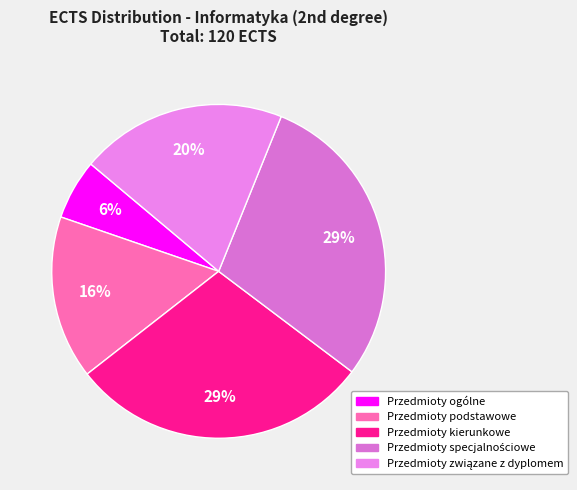

To the nearest percent, what portion does Przedmioty kierunkowe represent?

29%